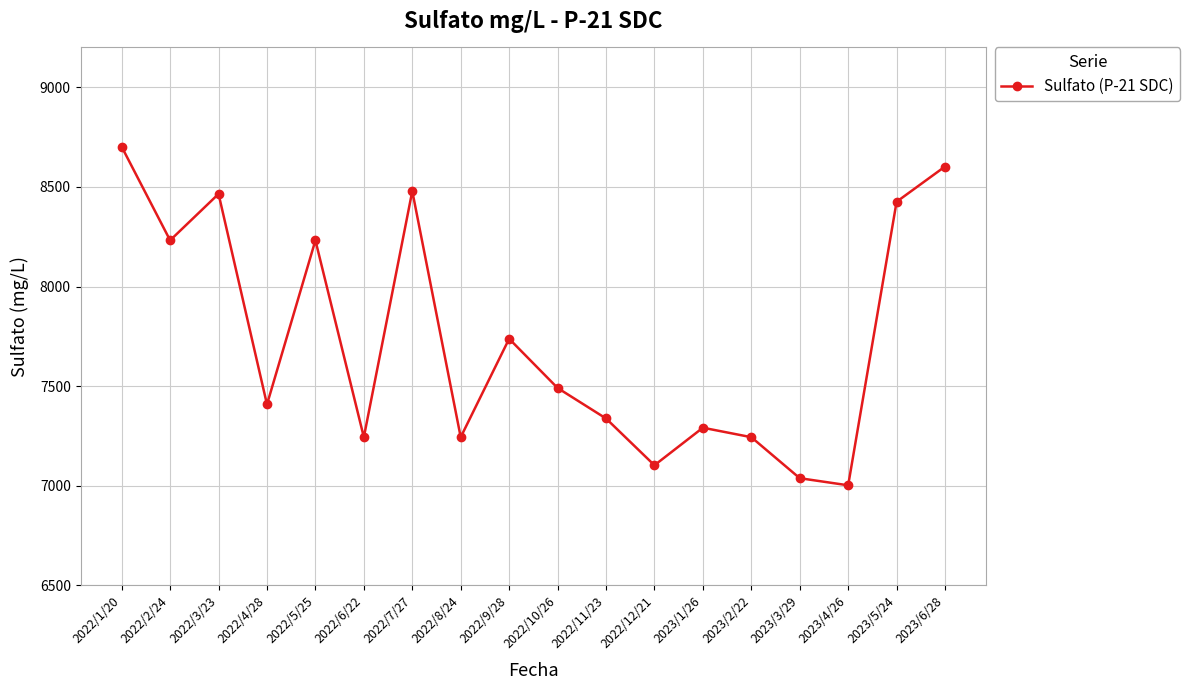

Where does the data first go above 7491?

2022/1/20